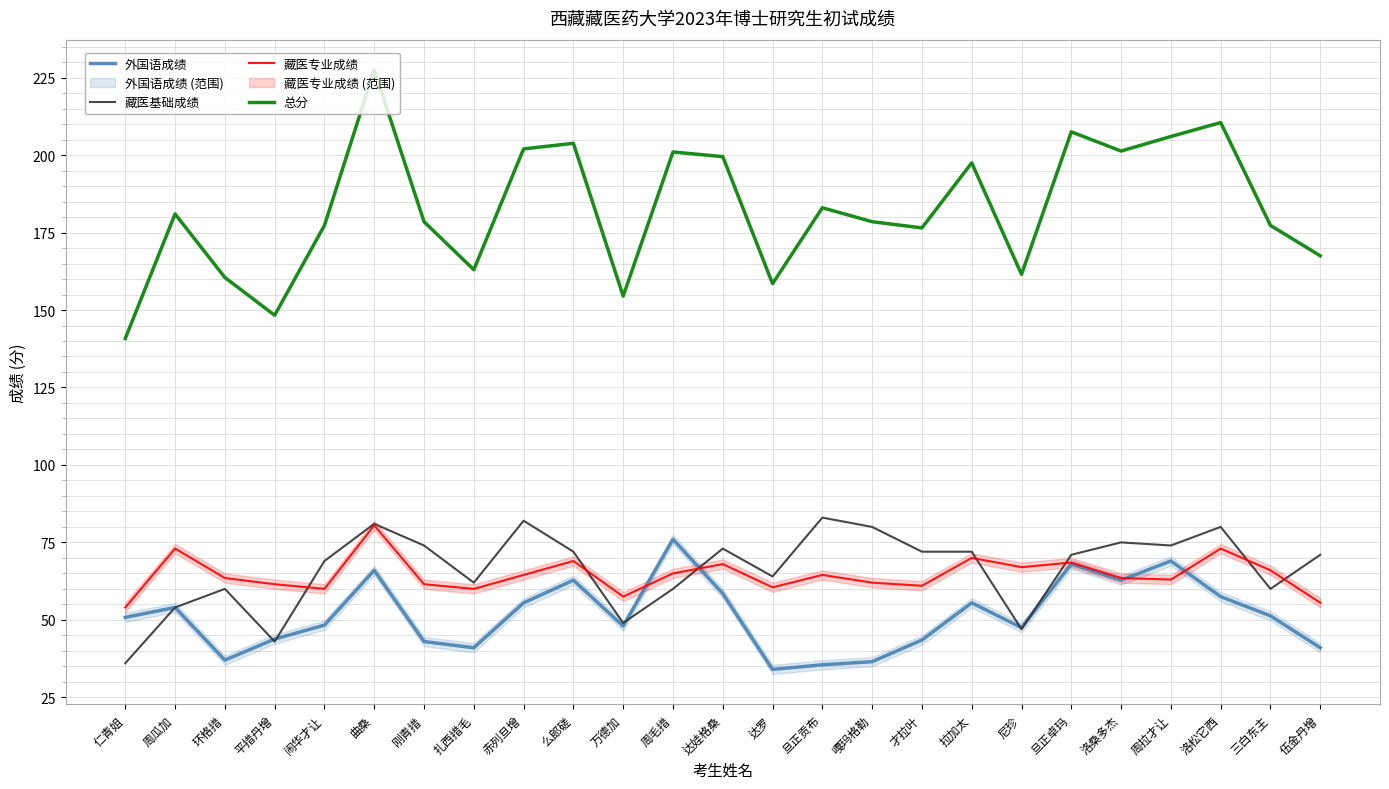

What is the lowest value of the 藏医专业成绩 series?

54.0